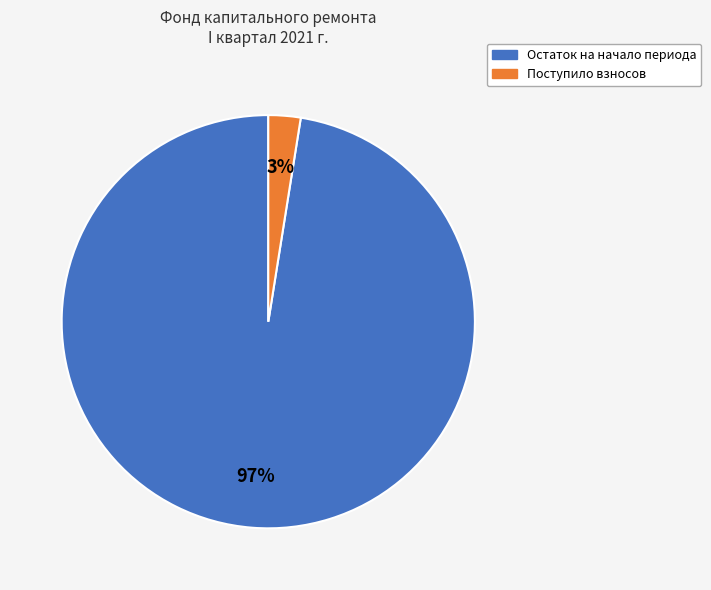

To the nearest percent, what is the average slice percentage?

50%